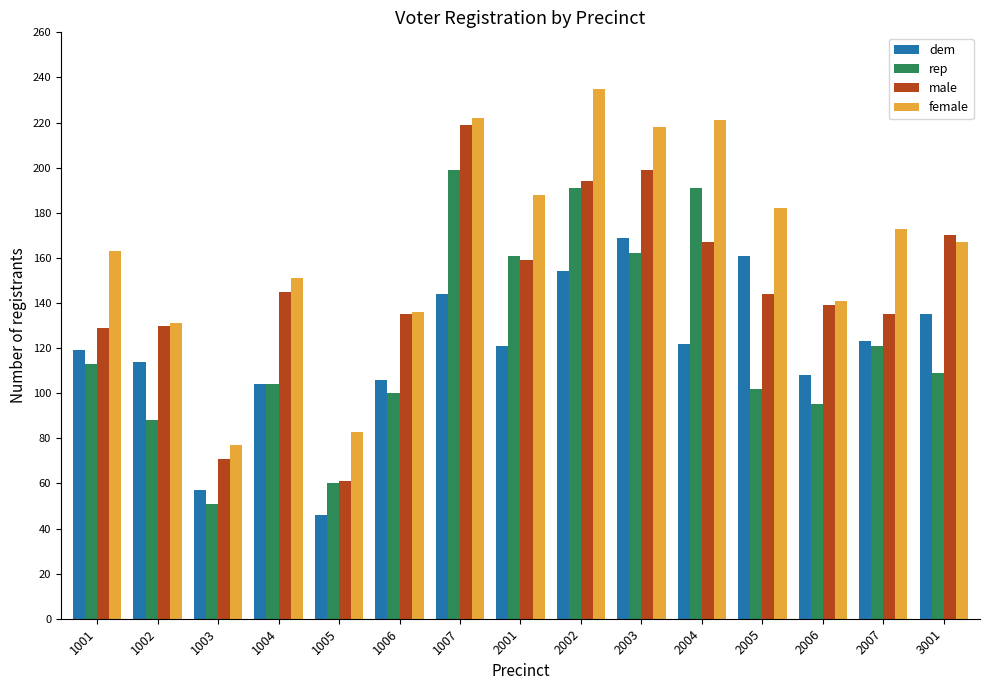

What is the minimum value for rep?

51